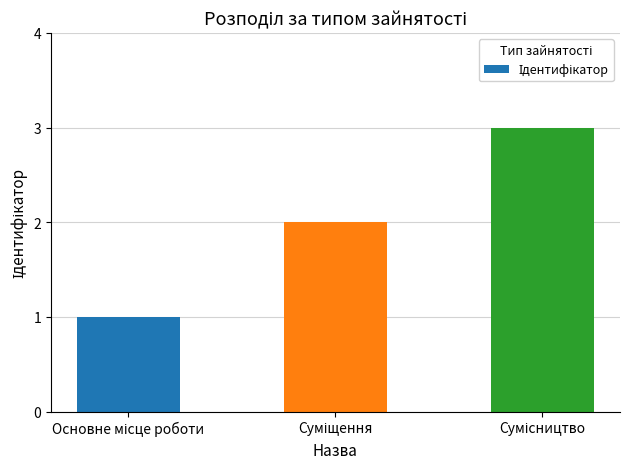

What is the difference between the maximum and second lowest values?

1